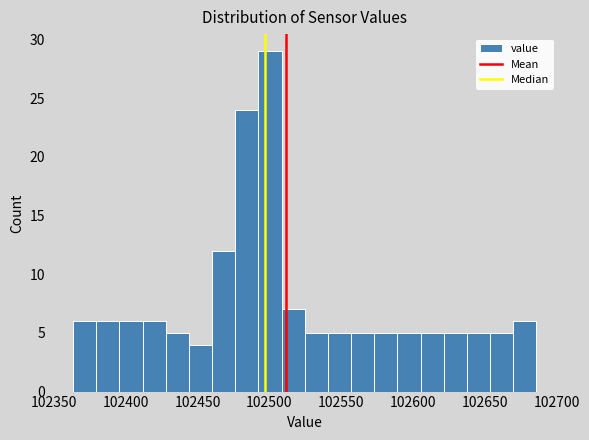

Around what value on the x-axis is the tallest bar? Give the approximate position of its centre, as read against the axis.

102500